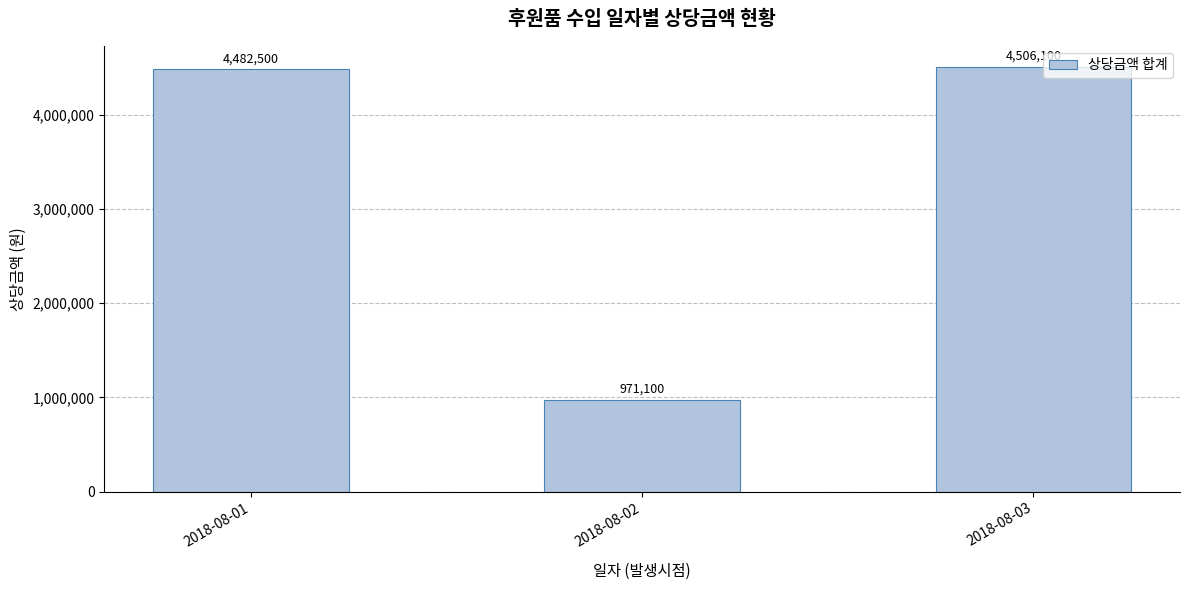

What is the difference between the values at 2018-08-02 and 2018-08-01?

3511400